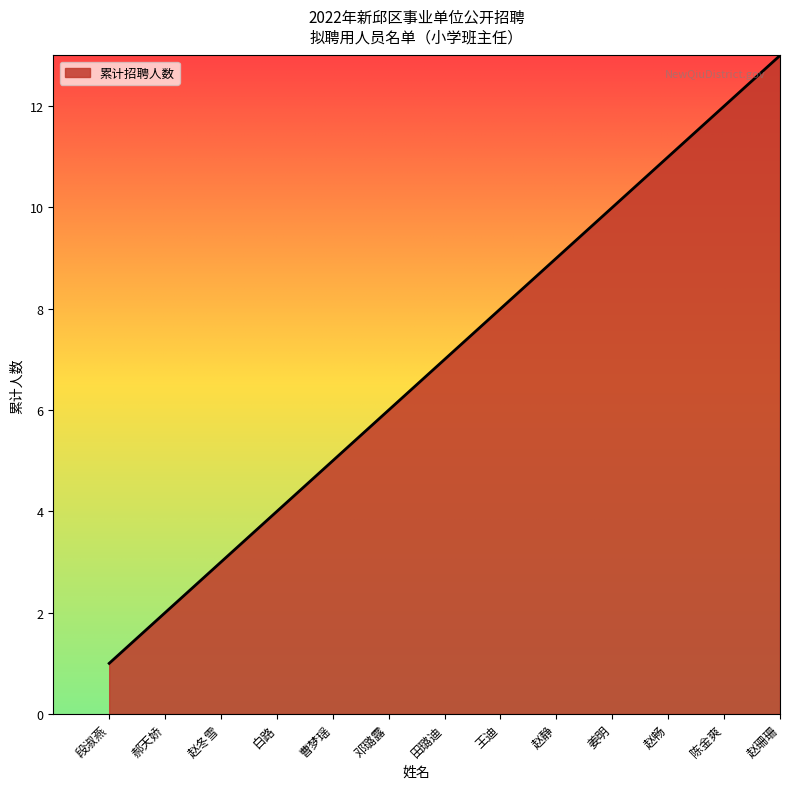

True or false: the data shows 2 at 曹梦瑶.

False